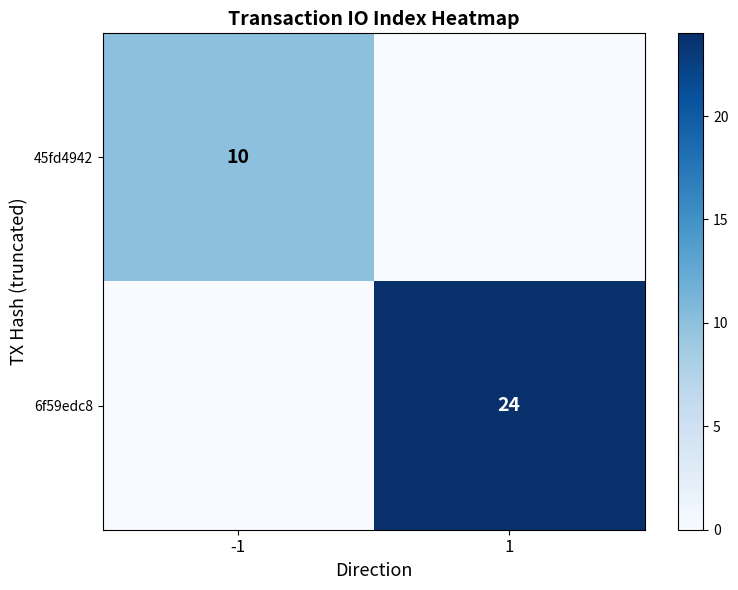

Is the value of 6f59edc8 at 1 greater than the value of 45fd4942 at -1?

Yes